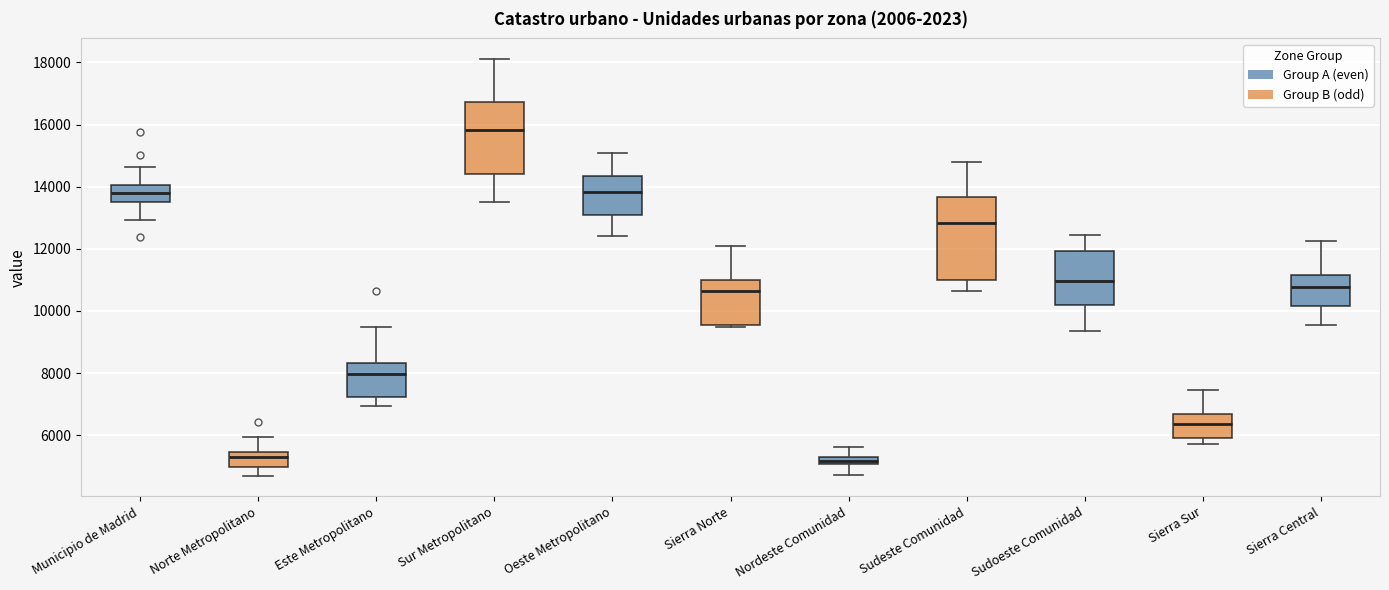

Comparing the boxes themselves (not the whiskers), which one is the tallest?

Sudeste Comunidad